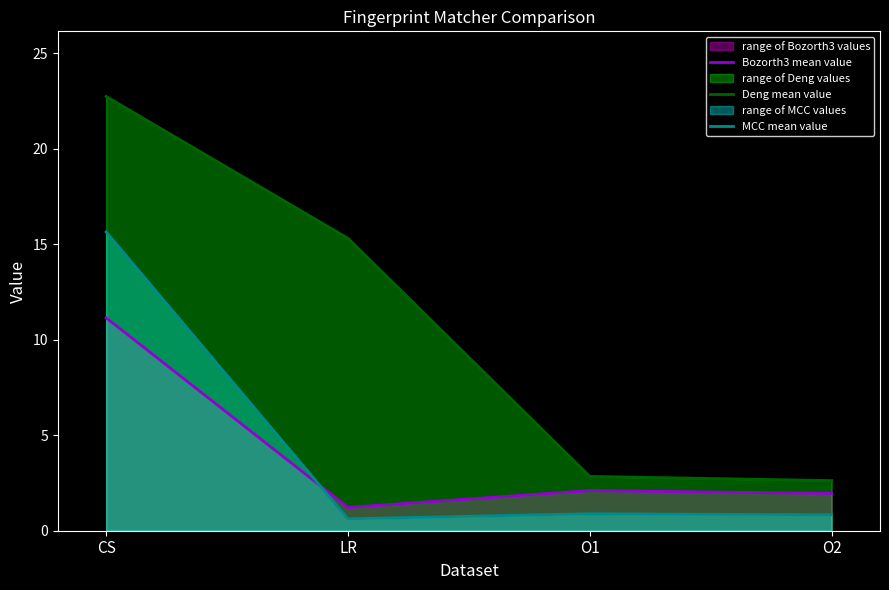

Reading left to right, what are all the values shown in this chart?

Bozorth3 mean value: 11.1	1.2	2.1	2.0
Deng mean value: 22.7	15.3	2.8	2.6
MCC mean value: 15.6	0.6	0.9	0.8